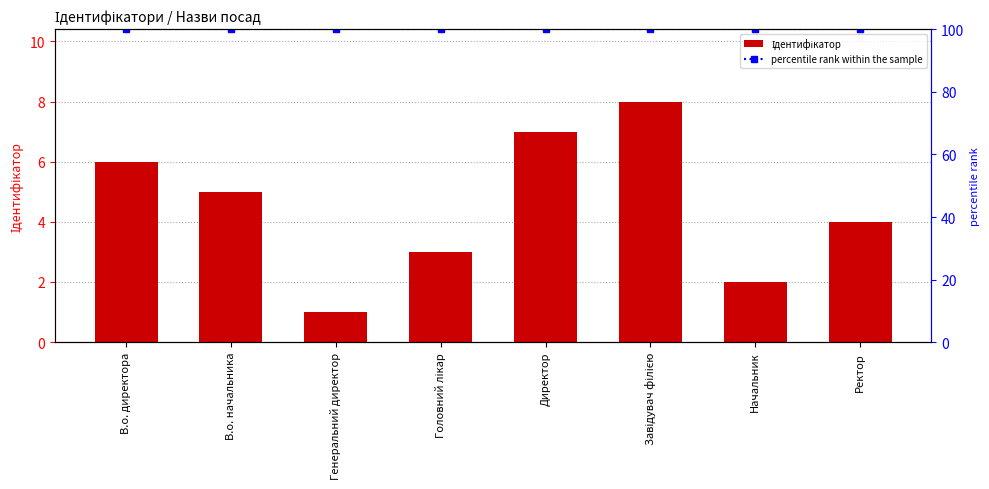

Between Начальник and Ректор, which series saw the biggest shift?

Ідентифікатор